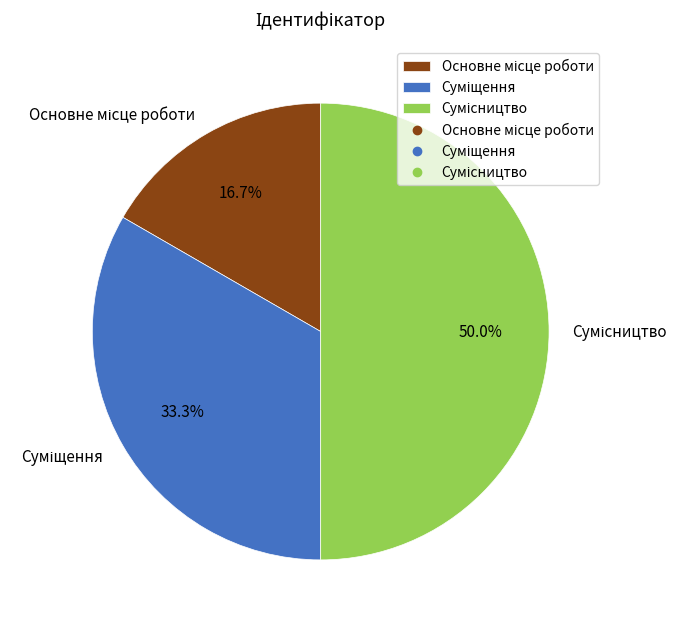

Is Сумісництво the majority of the pie?

No